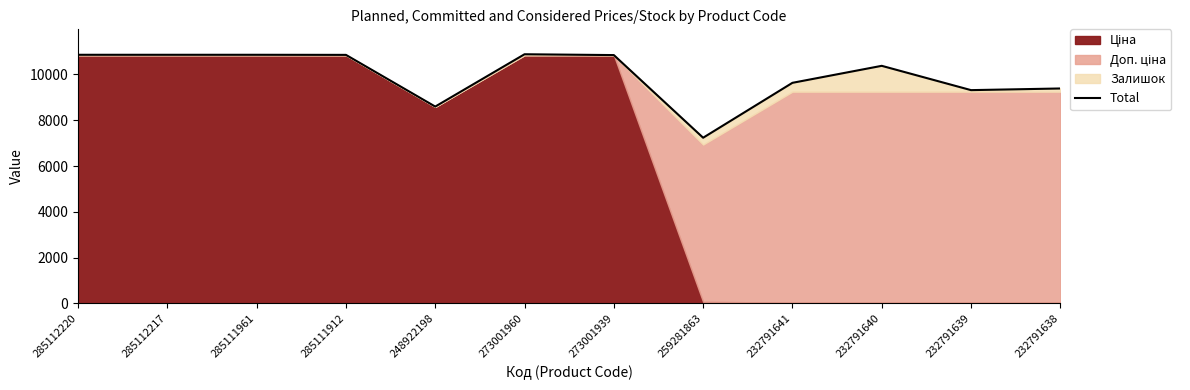

Is it true that the value at 273001939 is 10844.1?

True